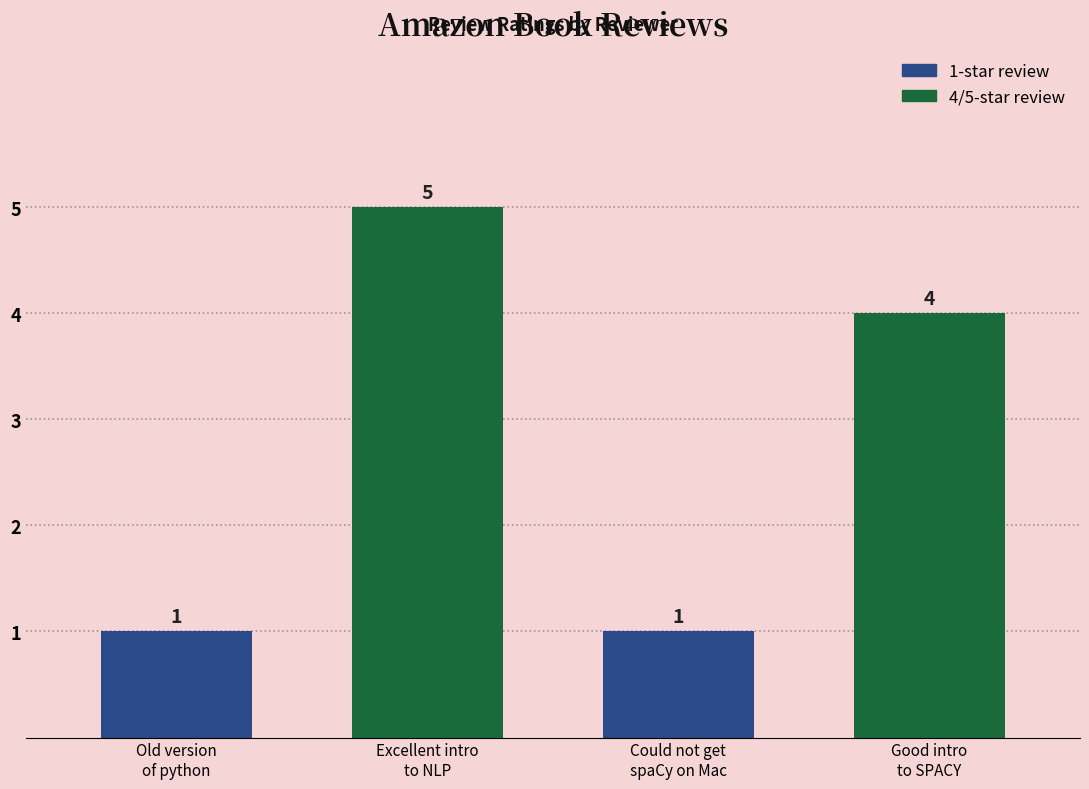

Are the bars horizontal?

No